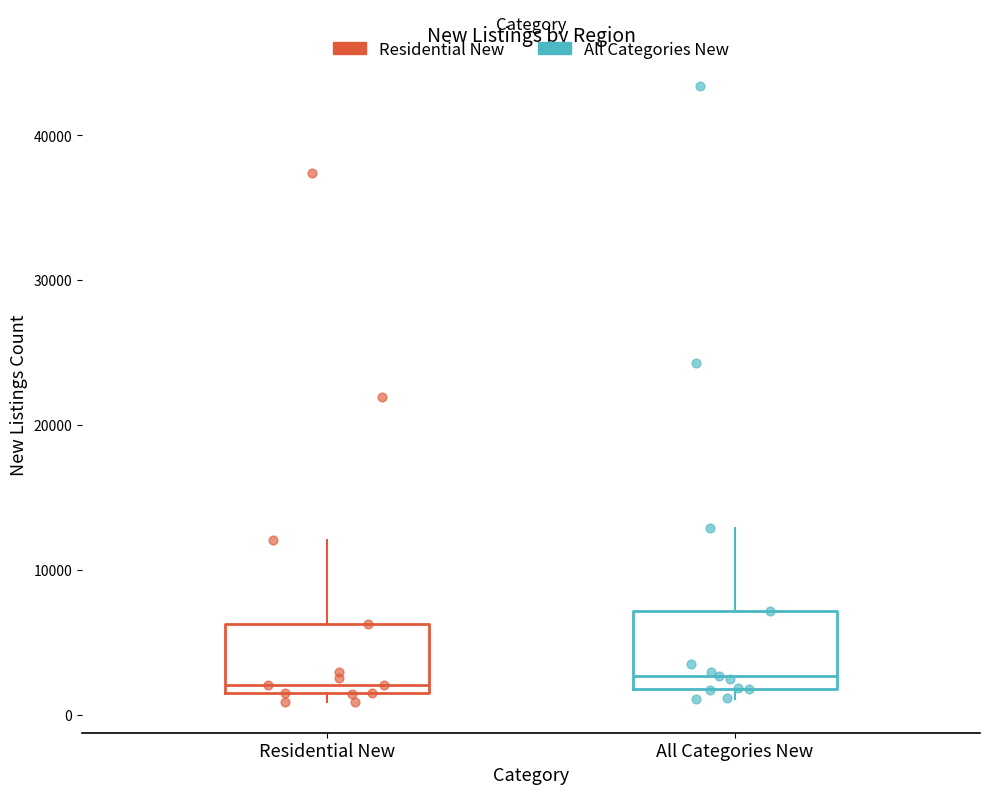

Where is the lower edge of the box for All Categories New on the y-axis? The values are not printed on the chart, so give them approximately, as read against the axis.

2000